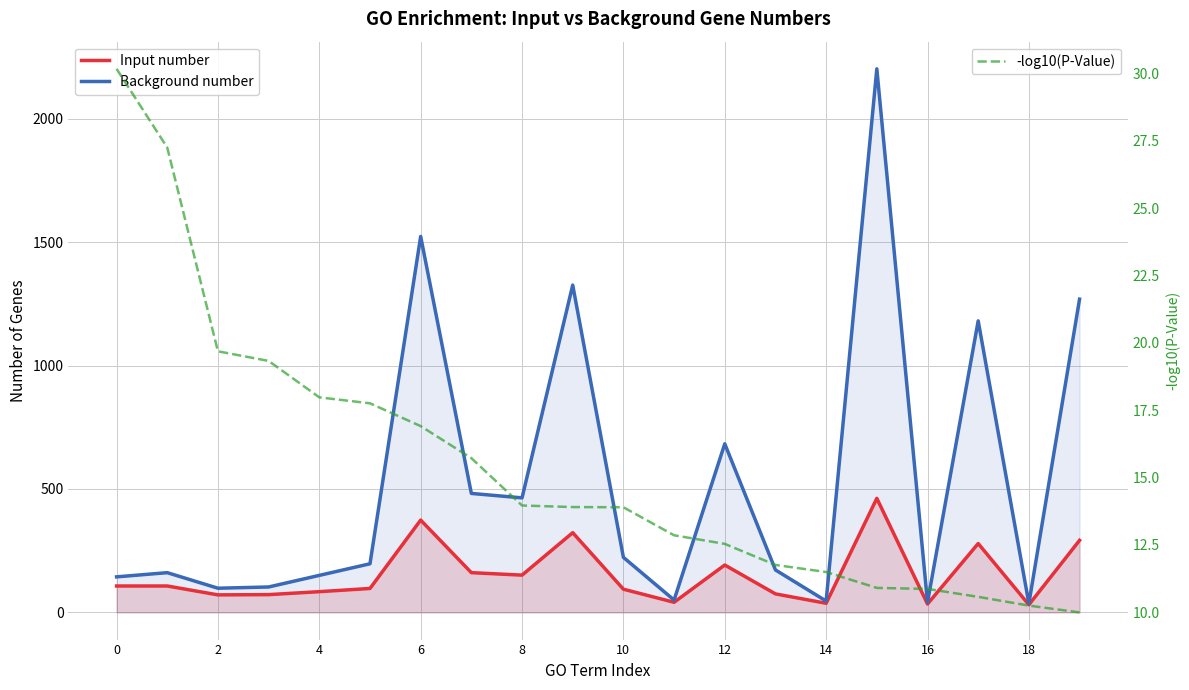

Does the chart have visible grid lines?

Yes